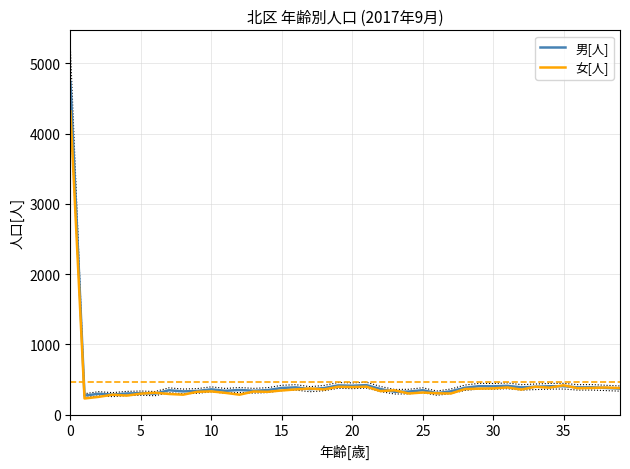

What are all the series names shown in the legend?

男[人], 女[人]